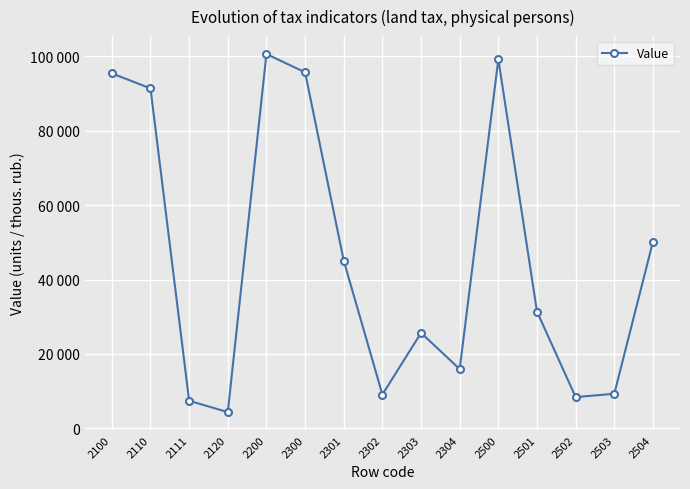

Where is the data nearest to the value 52495?

2504